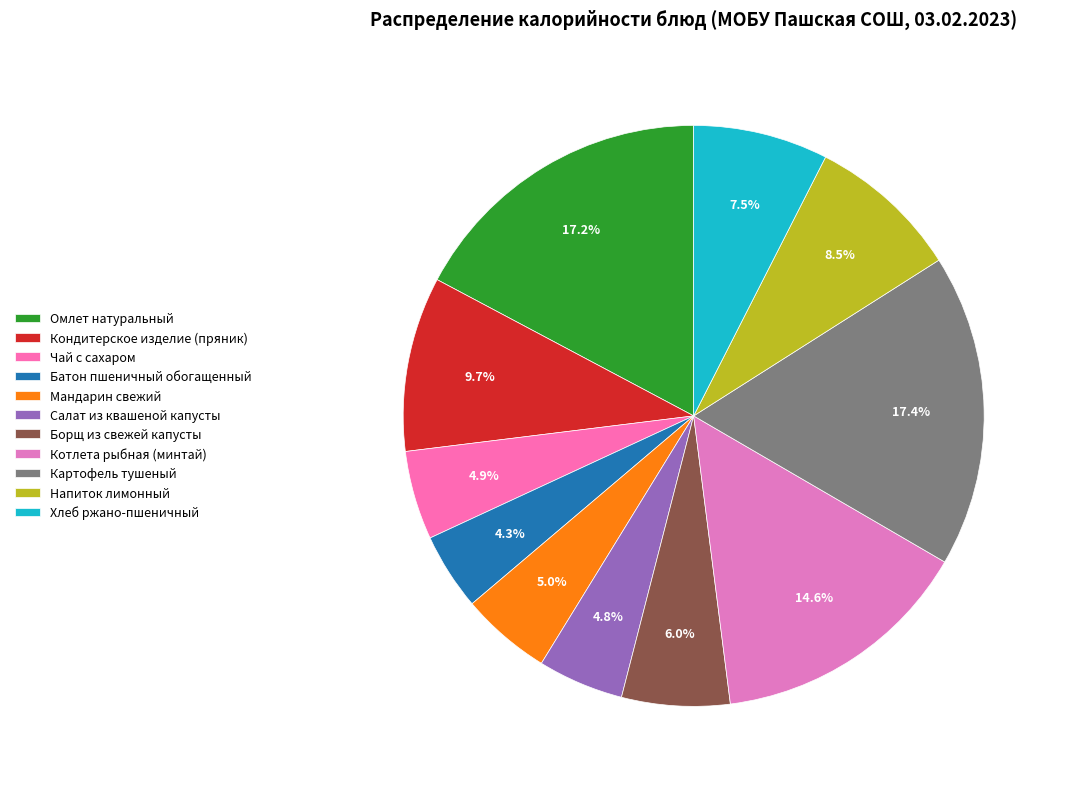

Rank the categories by value from highest to lowest.

Картофель тушеный, Омлет натуральный, Котлета рыбная (минтай), Кондитерское изделие (пряник), Напиток лимонный, Хлеб ржано-пшеничный, Борщ из свежей капусты, Мандарин свежий, Чай с сахаром, Салат из квашеной капусты, Батон пшеничный обогащенный